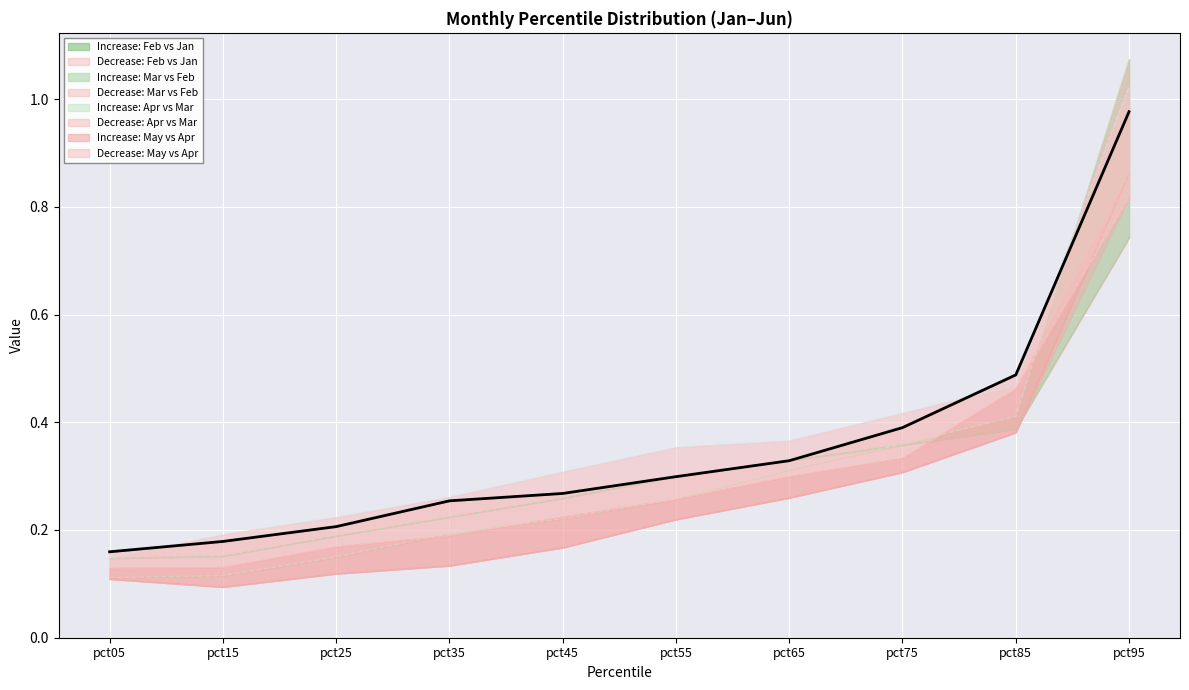

Which series has the widest spread of values?

Mar